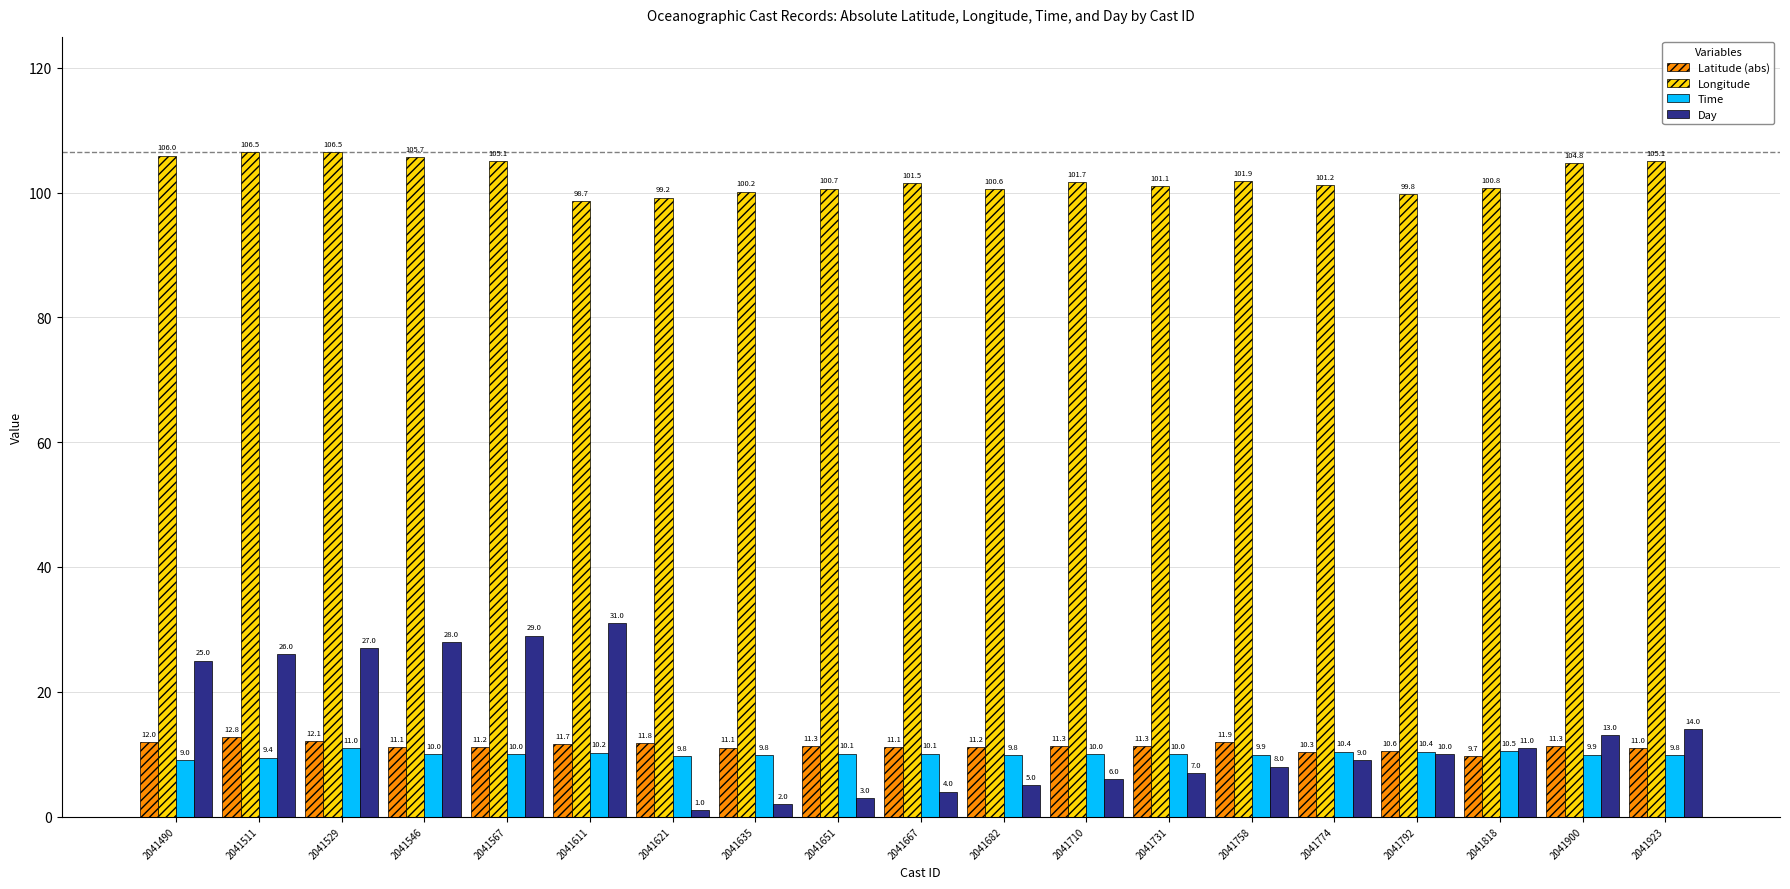

What is the spread (max minus min) of values at 2041511?

97.0